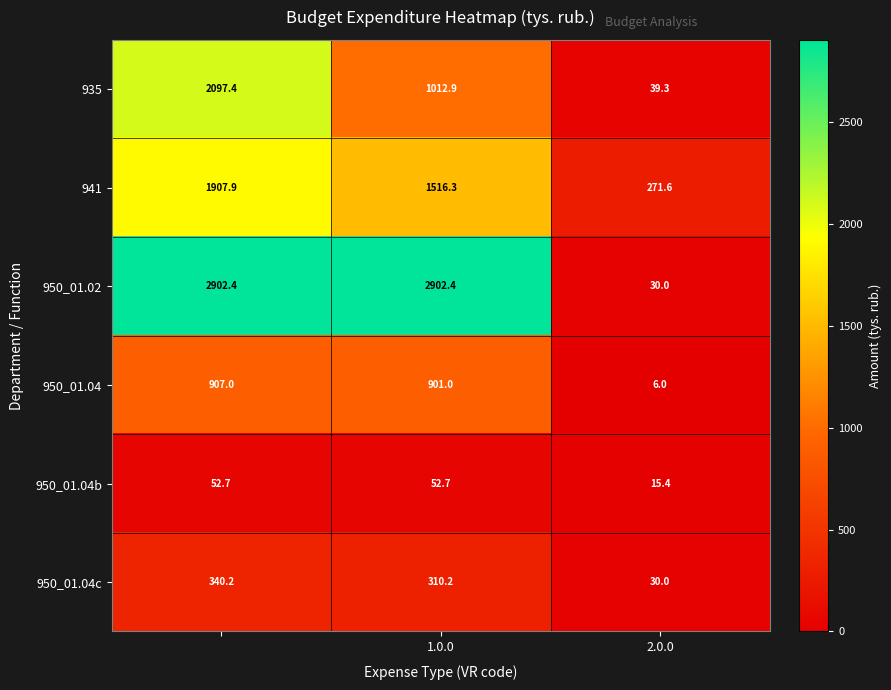

List the series in order of their peak value, lowest first.

950_01.04b, 950_01.04c, 950_01.04, 941, 935, 950_01.02